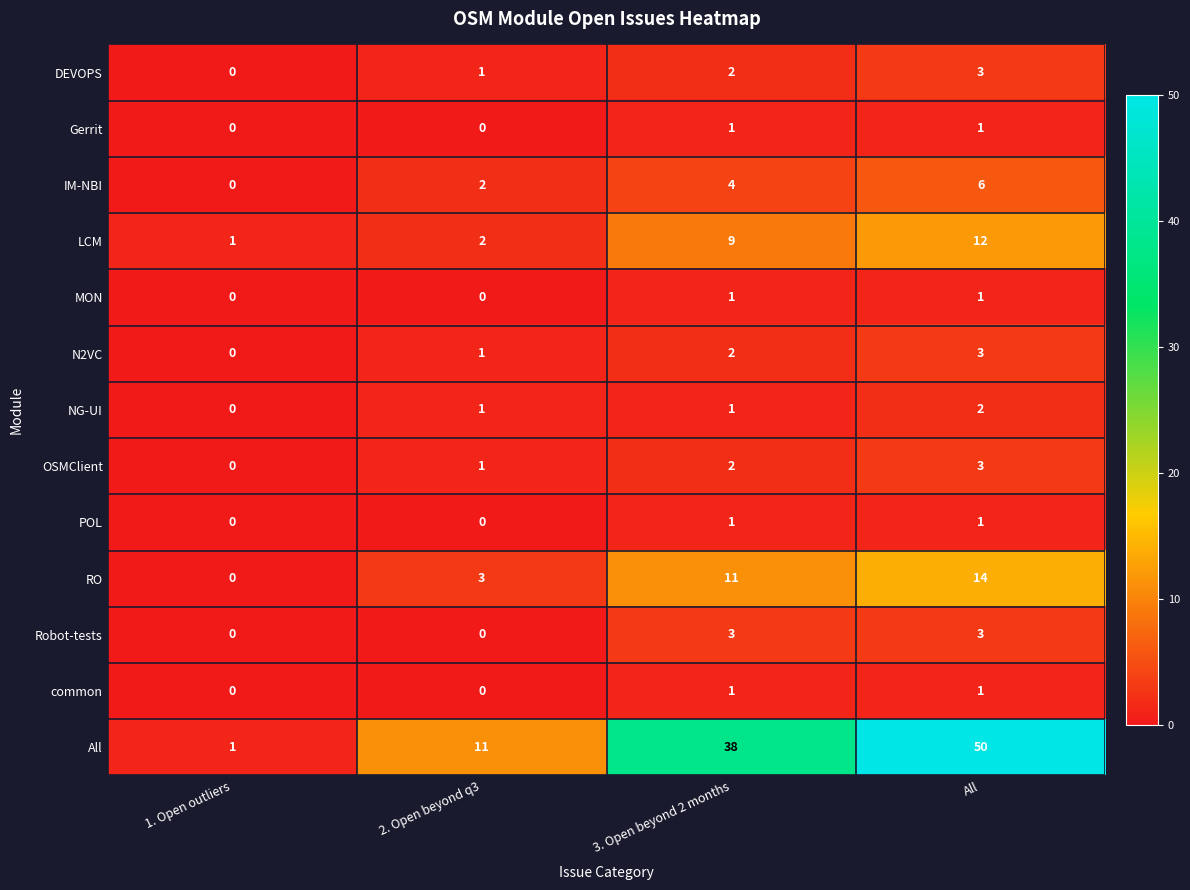

What is the difference between the highest and lowest values at 3. Open beyond 2 months?

37